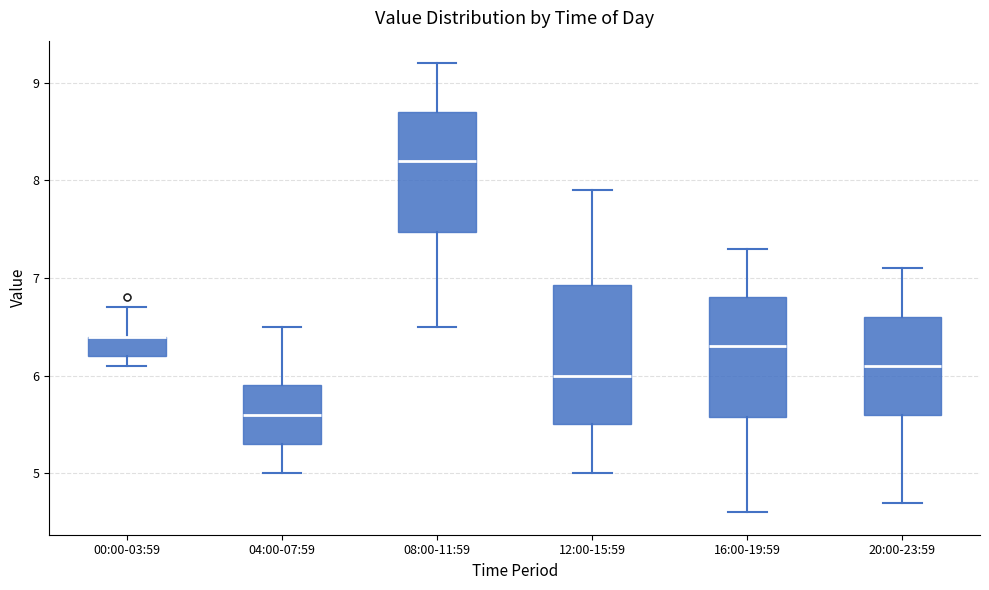

Reading left to right, read every box against the y-axis: the position of its median line, the range the box covers, and the ends of its whiskers. The values are not printed on the chart, so give them approximately, as read against the axis.

00:00-03:59: median 6.4 (drawn on the box's upper edge), box 6.2 to 6.4, whiskers 6.1 to 6.7
04:00-07:59: median 5.6, box 5.3 to 5.9, whiskers 5.0 to 6.5
08:00-11:59: median 8.2, box 7.5 to 8.7, whiskers 6.5 to 9.2
12:00-15:59: median 6.0, box 5.5 to 6.9, whiskers 5.0 to 7.9
16:00-19:59: median 6.3, box 5.6 to 6.8, whiskers 4.6 to 7.3
20:00-23:59: median 6.1, box 5.6 to 6.6, whiskers 4.7 to 7.1